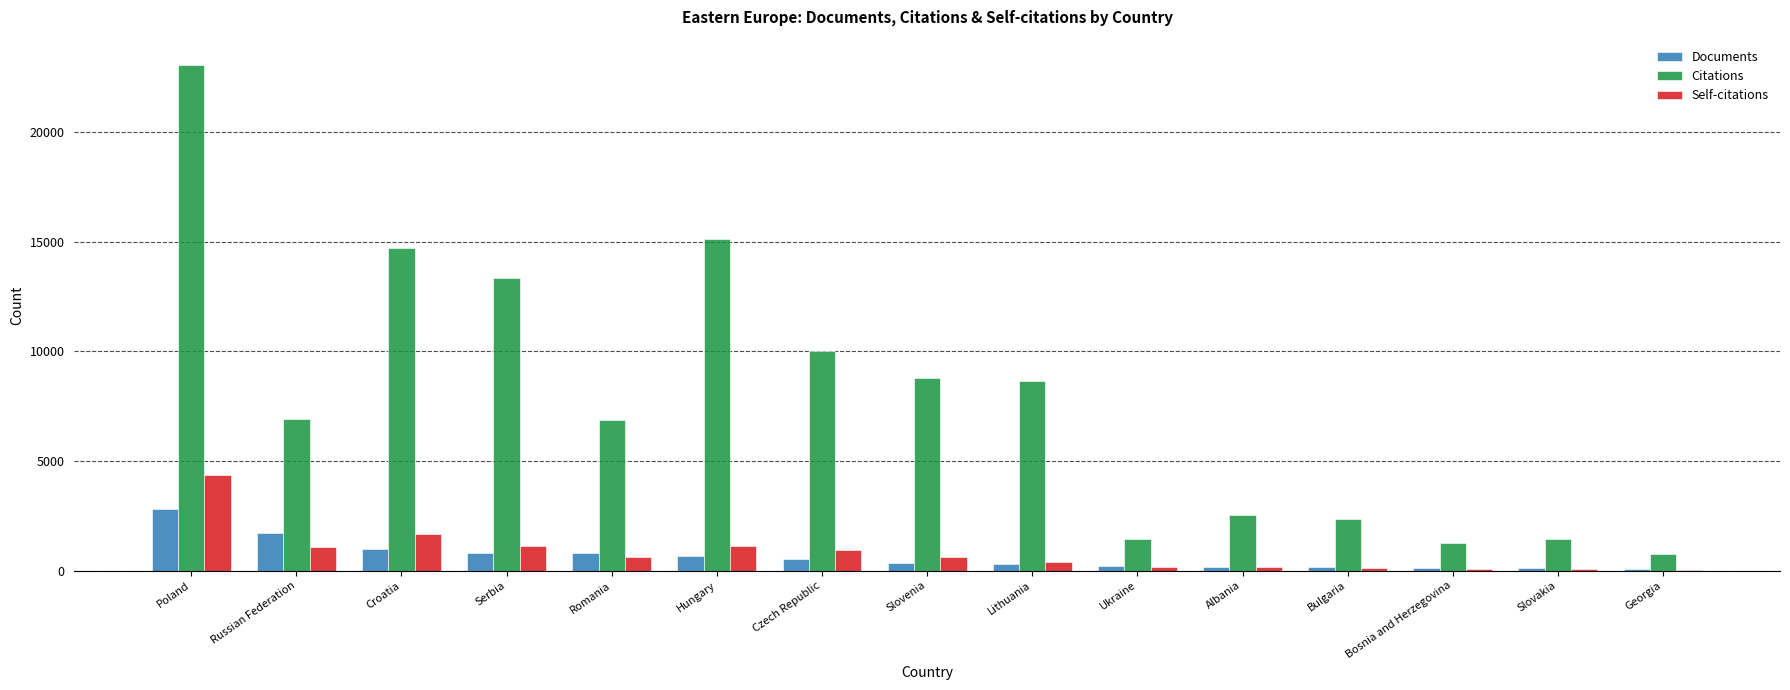

The value of Self-citations at Hungary is 1141. True or false?

True